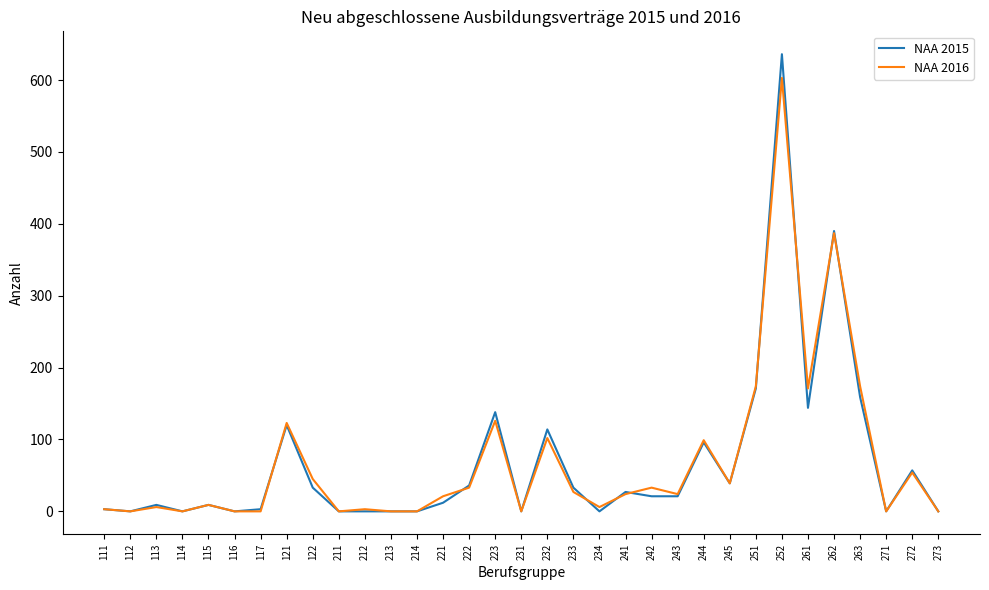

What is the sum of all NAA 2016 values?

2286